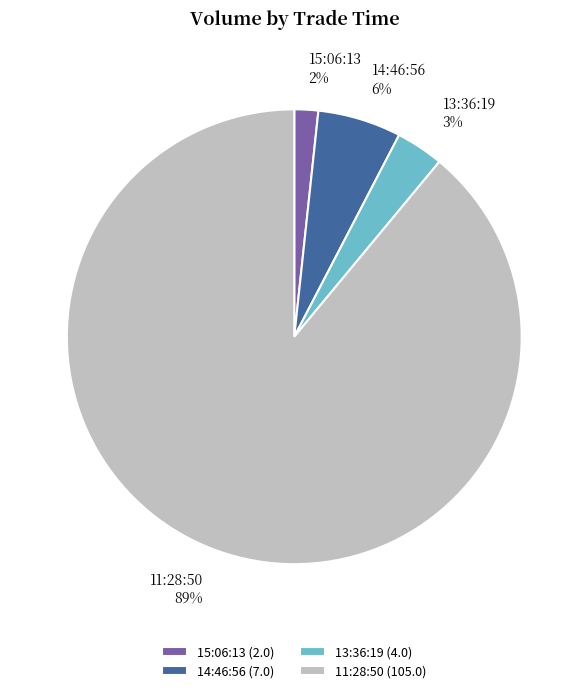

How many slices are in this pie chart?

4